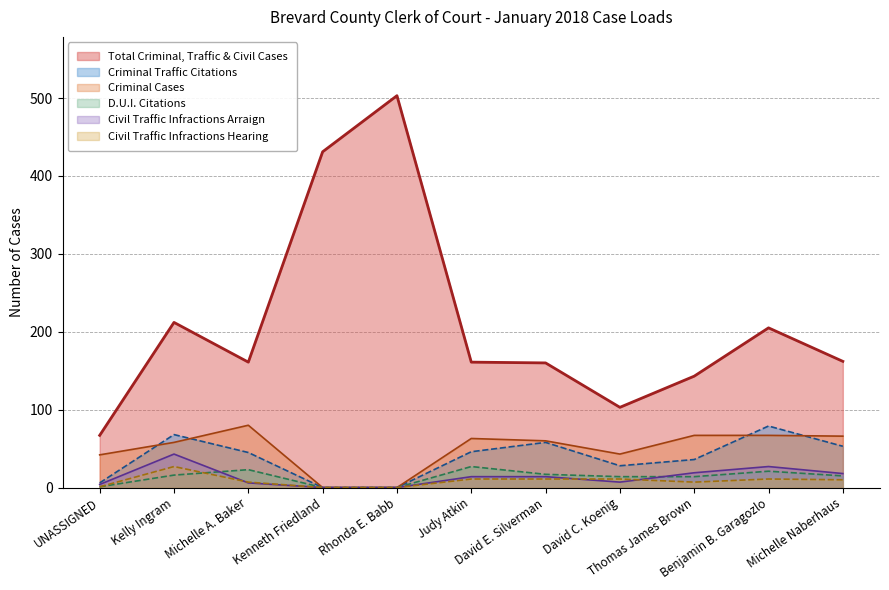

What is the difference between the Civil Traffic Infractions Hearing values at Kenneth Friedland and Michelle A. Baker?

7